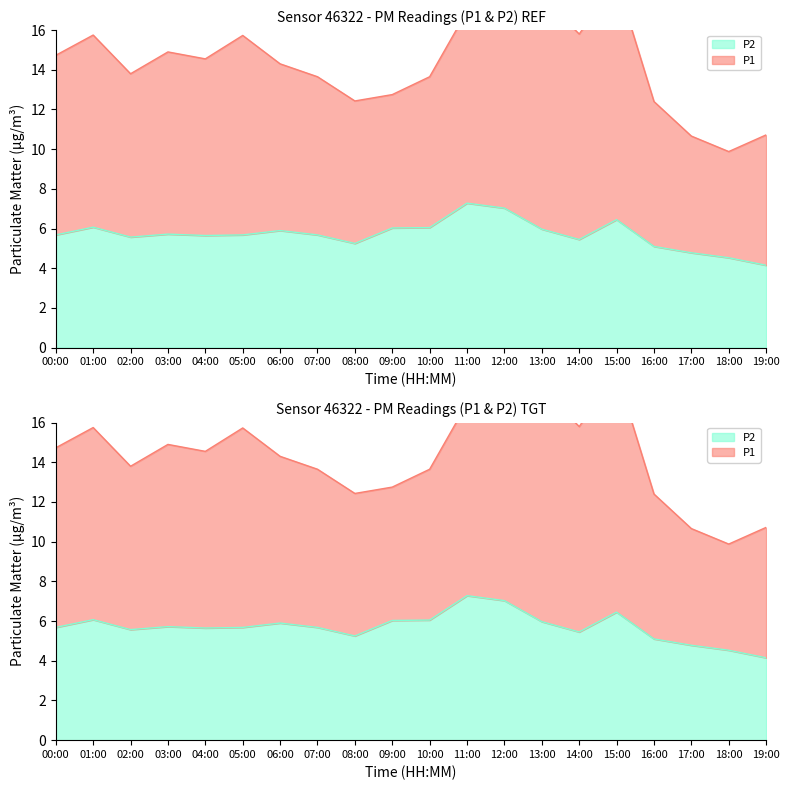

What is the minimum value shown in the chart?

4.2